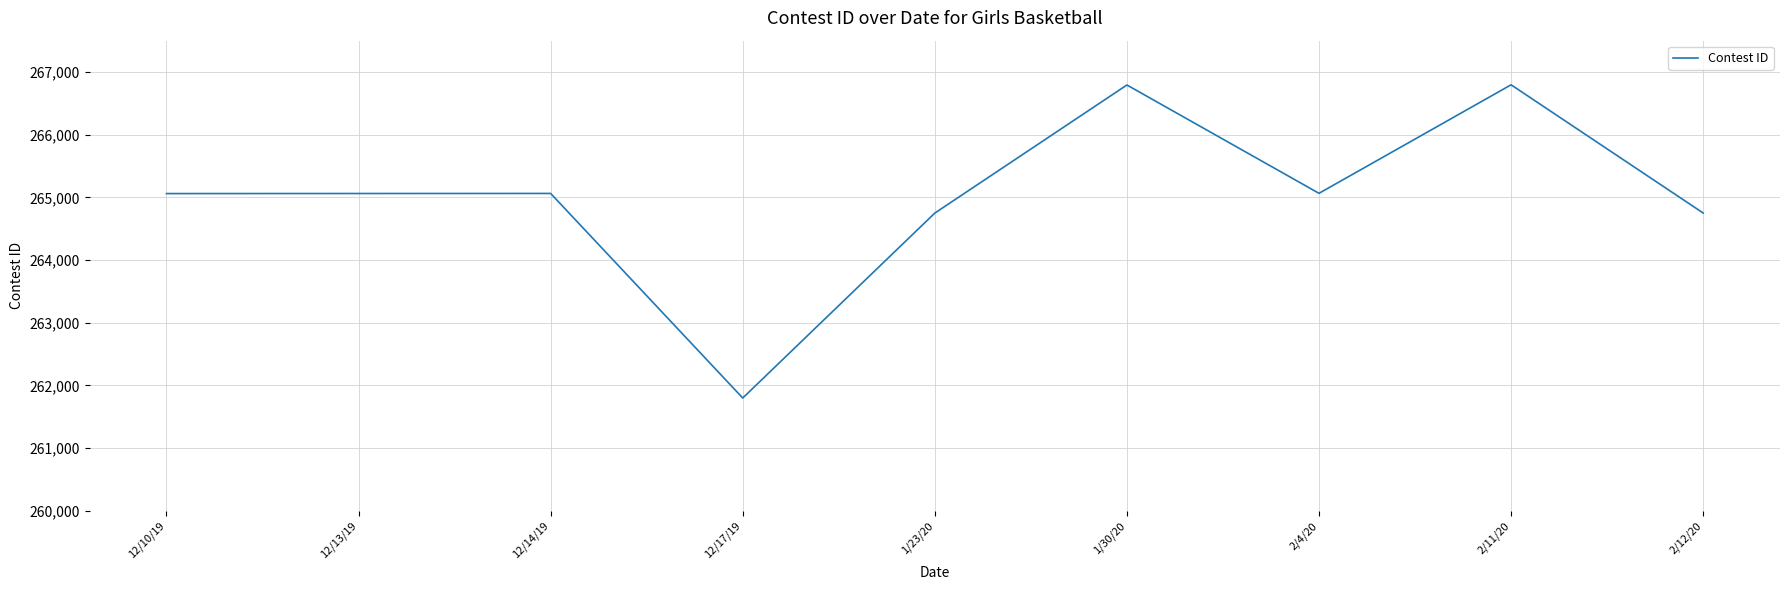

What is the difference between the values at 1/30/20 and 1/23/20?

2043